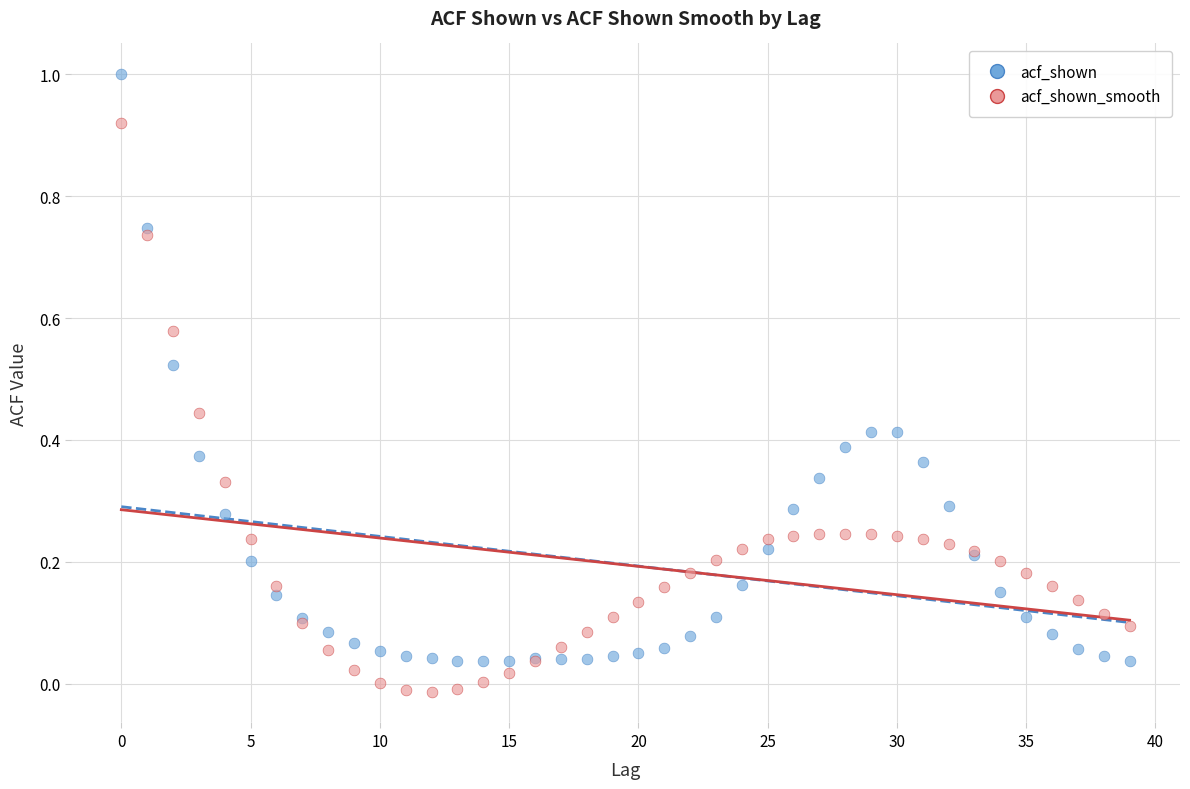

Which series reaches the minimum Y coordinate?

acf_shown_smooth